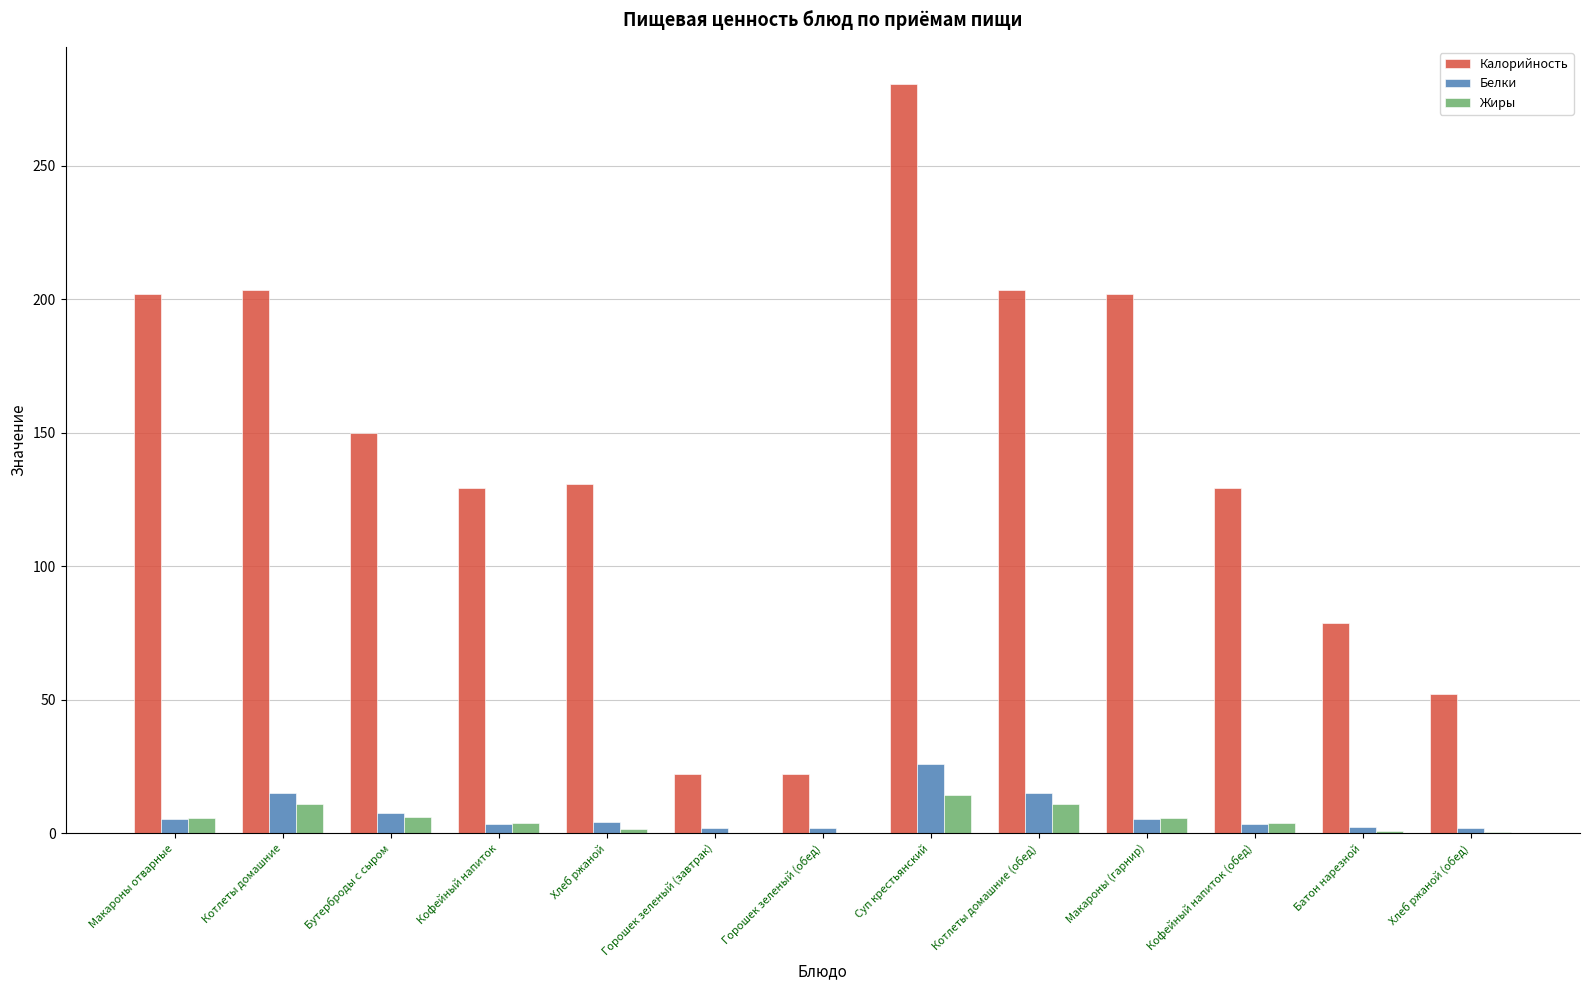

Count the number of categories in the chart.

13